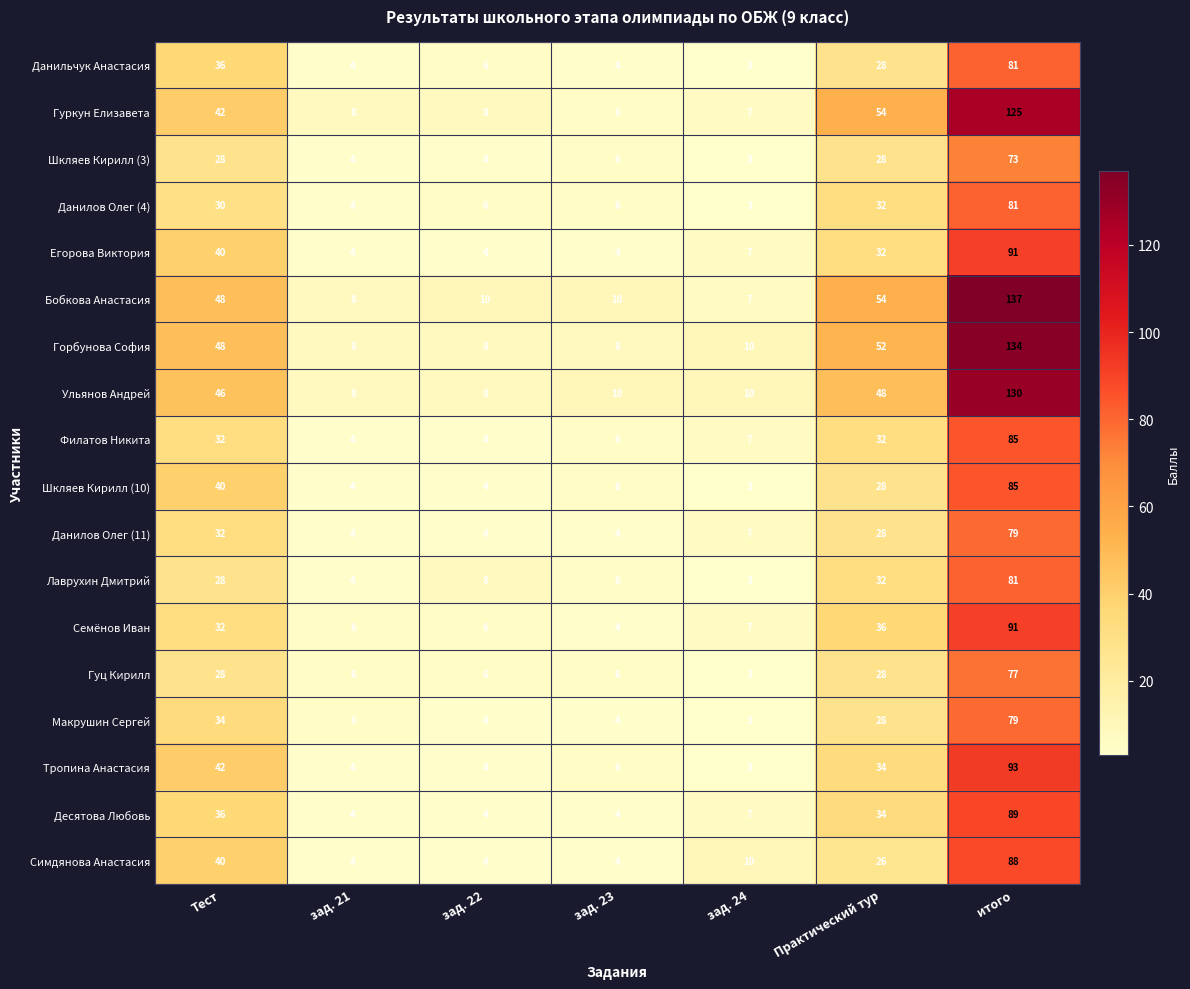

Which label corresponds to the smallest value in the chart?

зад. 24